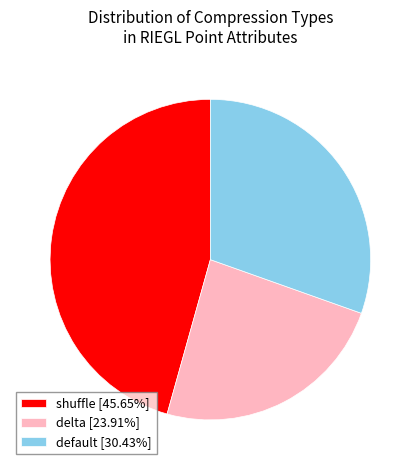

Does default [30.43%] represent more than half of the total?

No